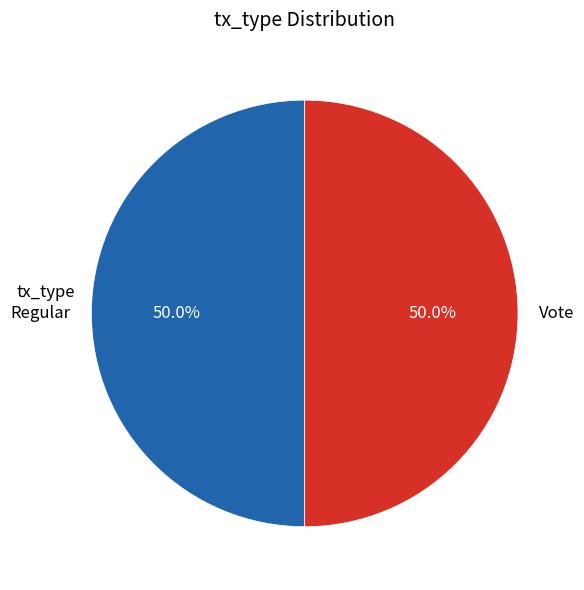

Combined, do Regular and Vote account for over 50%?

Yes